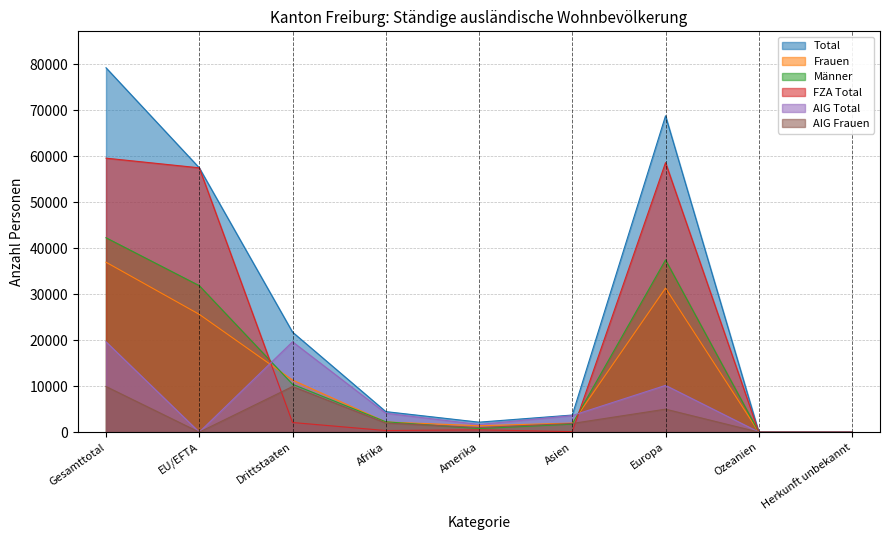

Is it true that Frauen equals 829 at Amerika?

False